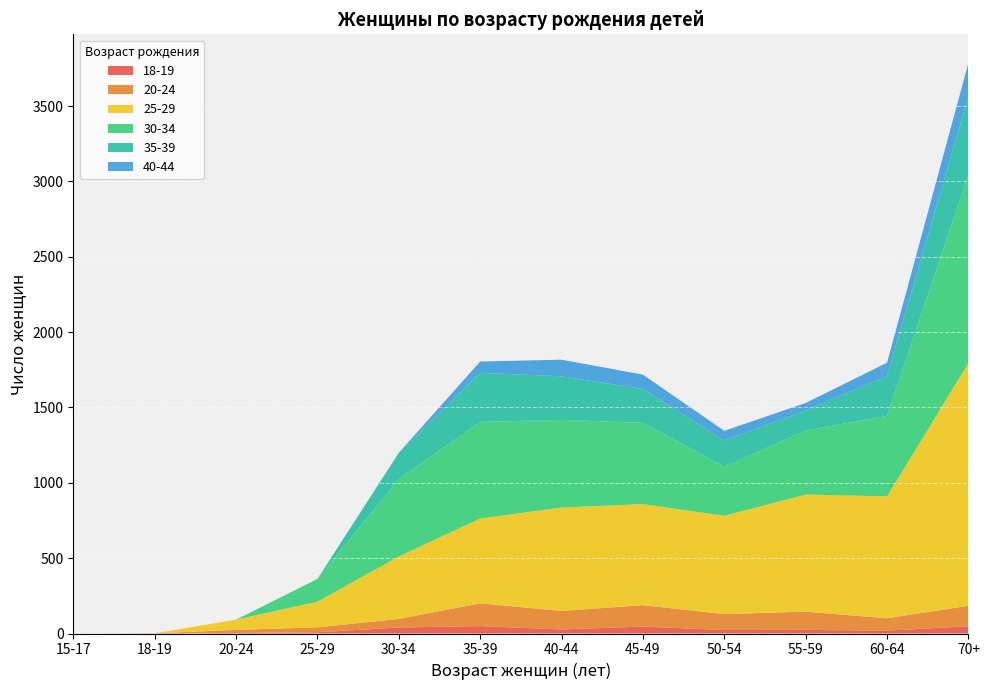

Reading right to left, what are all the values shown in this chart?

18-19: 48	19	24	23	46	27	49	40	8	3	1	0
20-24: 136	82	121	106	142	123	151	57	33	21	0	0
25-29: 1611	809	777	652	671	686	563	414	170	68	0	0
30-34: 1251	534	425	325	539	582	641	514	151	0	0	0
35-39: 520	265	133	175	225	289	326	174	0	0	0	0
40-44: 221	88	50	64	95	110	75	0	0	0	0	0